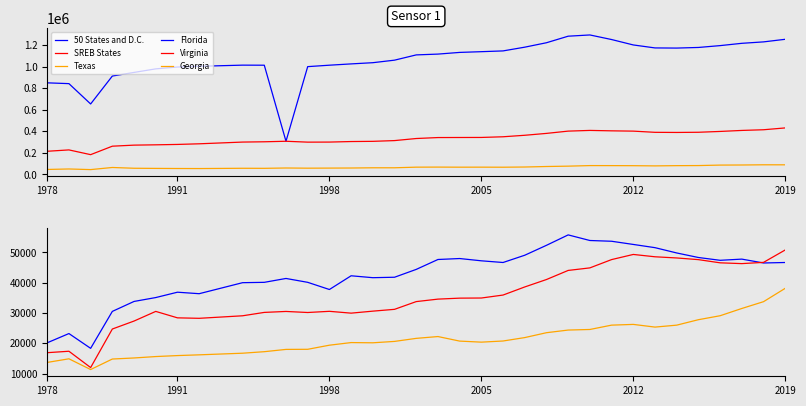

What is the minimum value for Texas?

45098